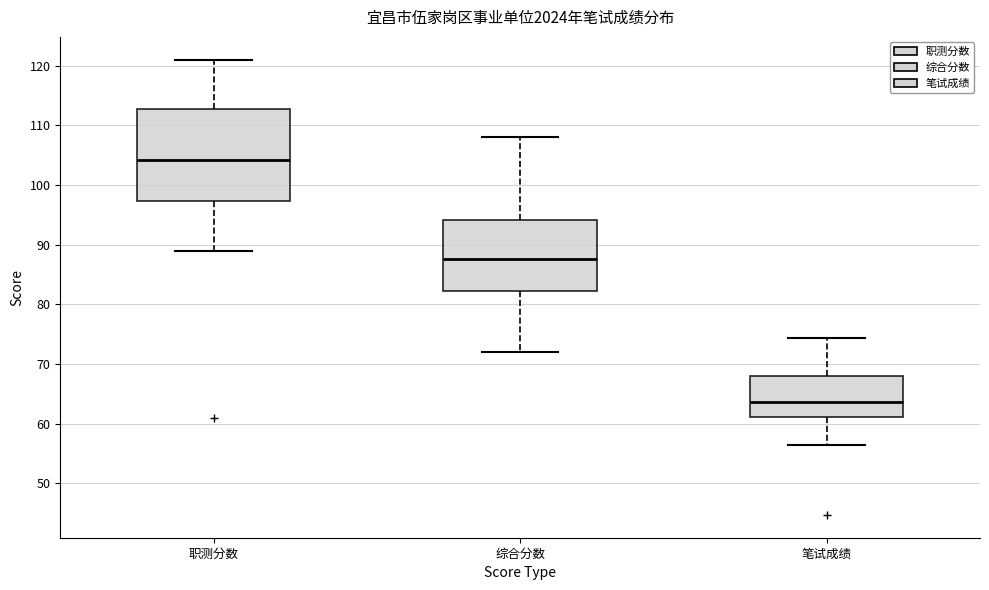

Reading left to right, read every box against the y-axis: the position of its median line, the range the box covers, and the ends of its whiskers. The values are not printed on the chart, so give them approximately, as read against the axis.

职测分数: median 104, box 97 to 113, whiskers 89 to 121
综合分数: median 88, box 82 to 94, whiskers 72 to 108
笔试成绩: median 64, box 61 to 68, whiskers 56 to 74